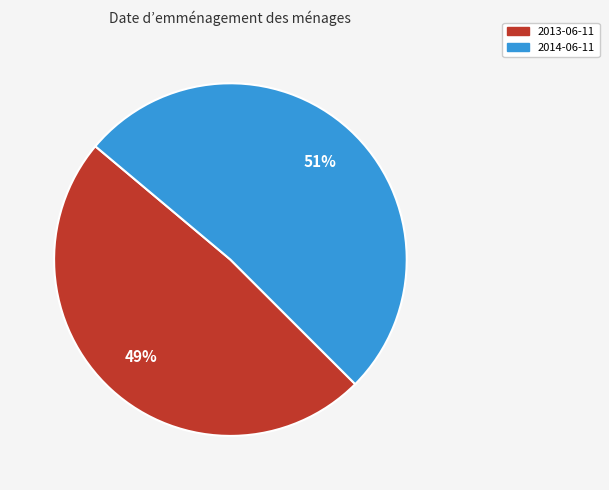

Between 2014-06-11 and 2013-06-11, which is larger?

2014-06-11